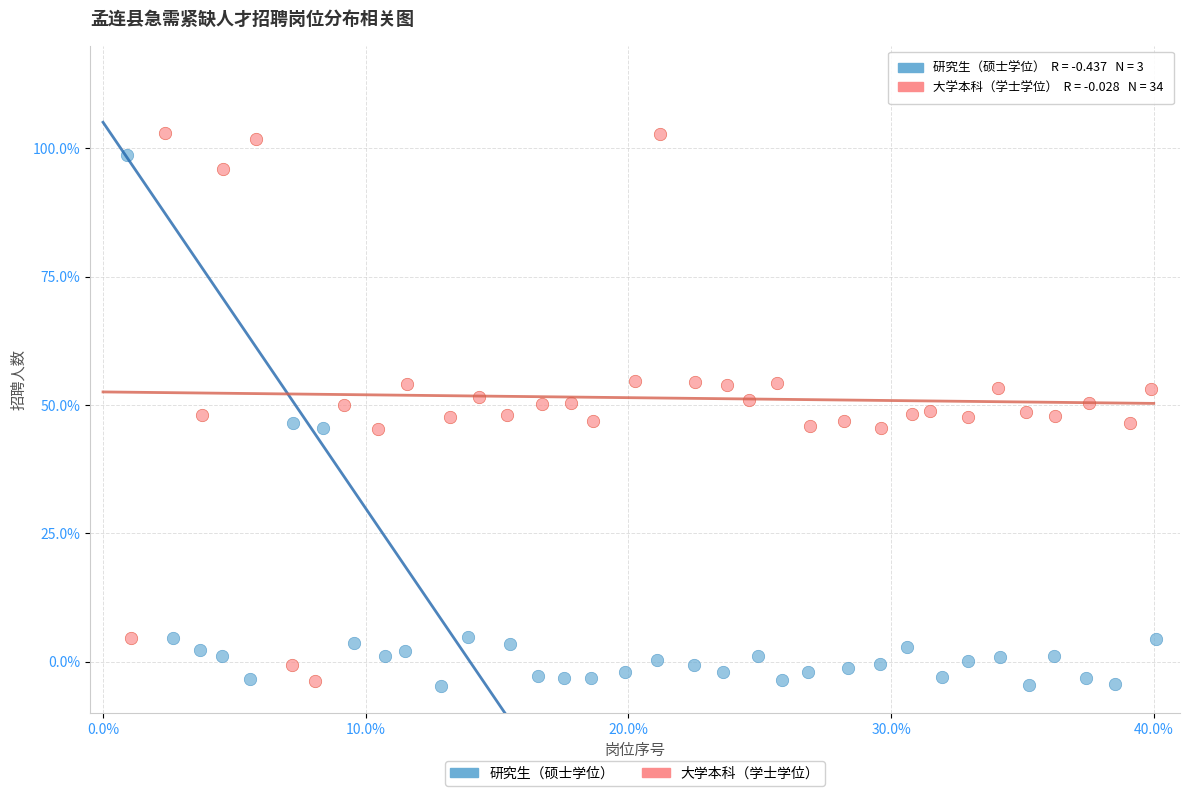

Which series contains the highest Y value?

大学本科（学士学位）